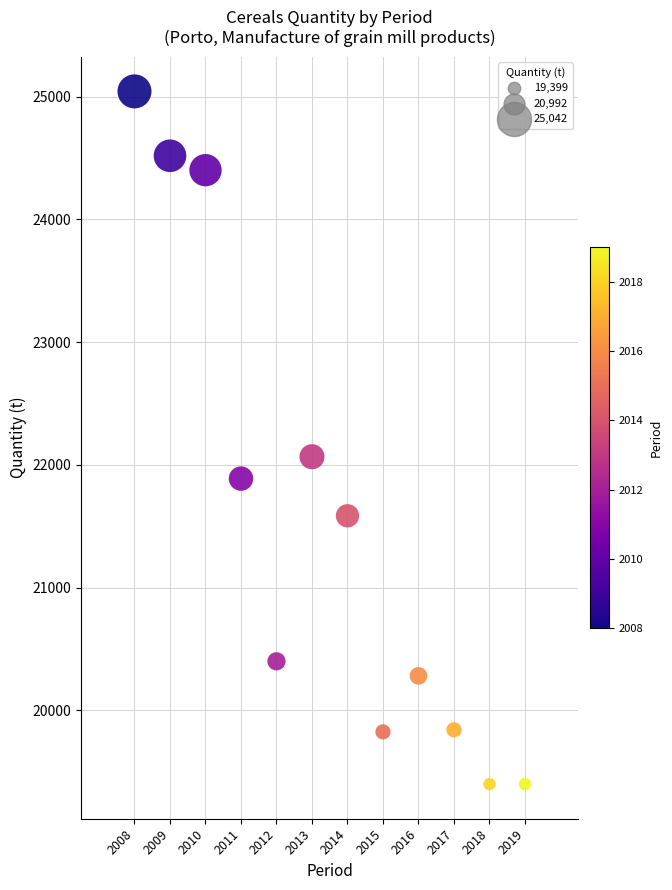

What is the range of Y values (max minus min)?

5643.3